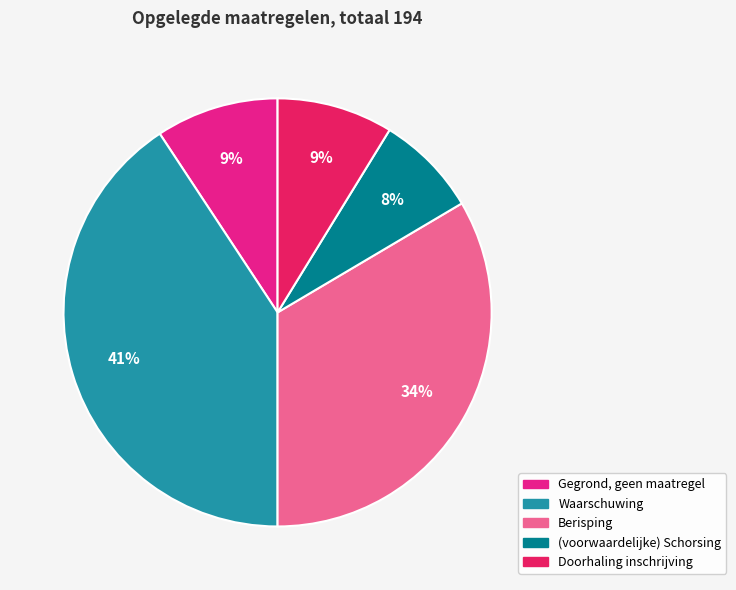

Combined, do Waarschuwing and Berisping account for over 50%?

Yes